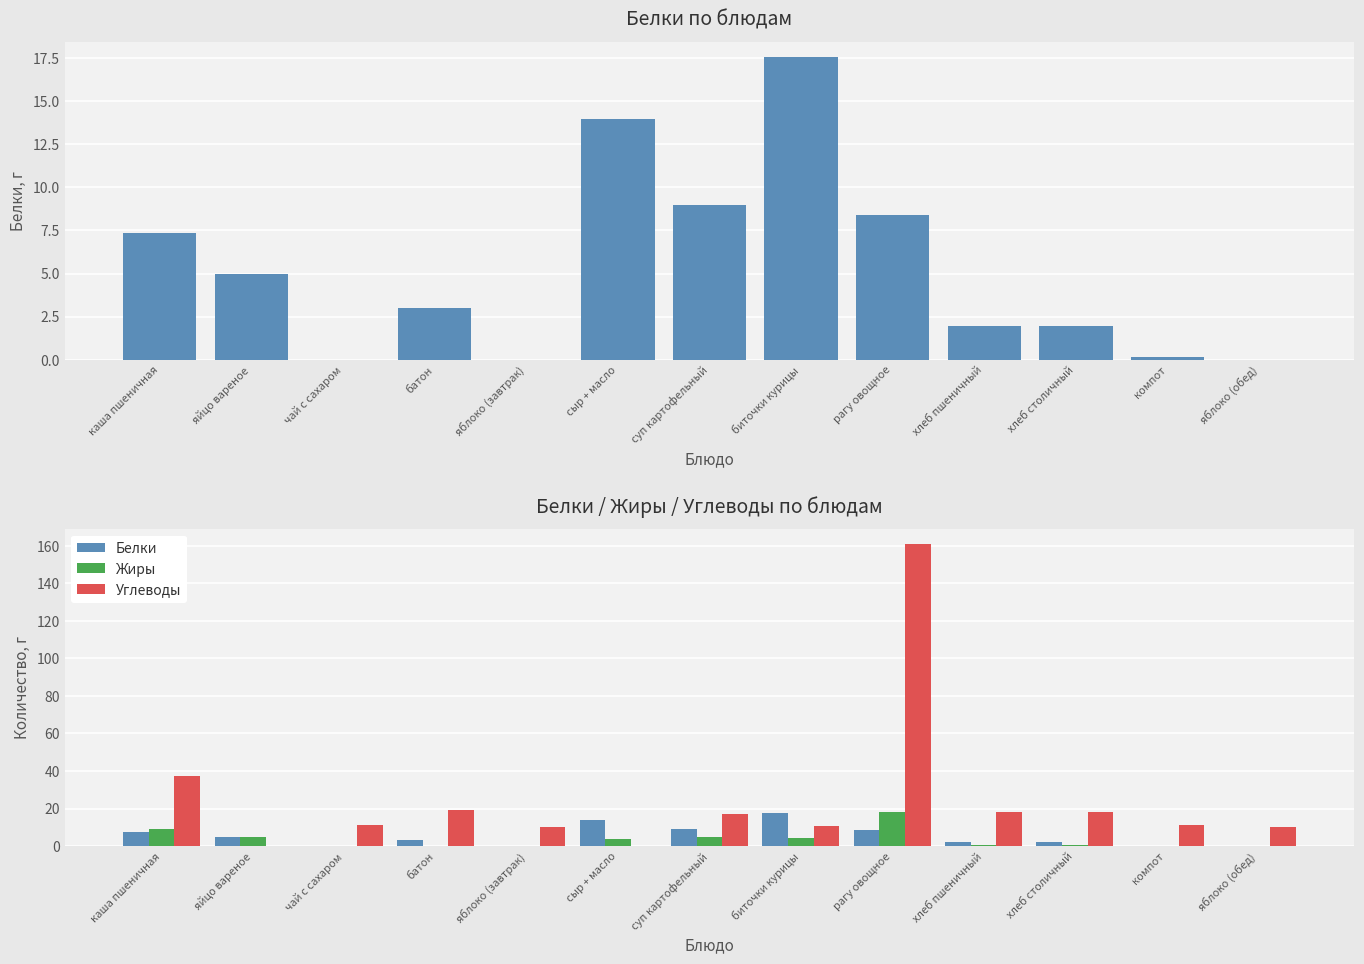

What is the difference between the maximum and minimum values in the Жиры series?

17.9